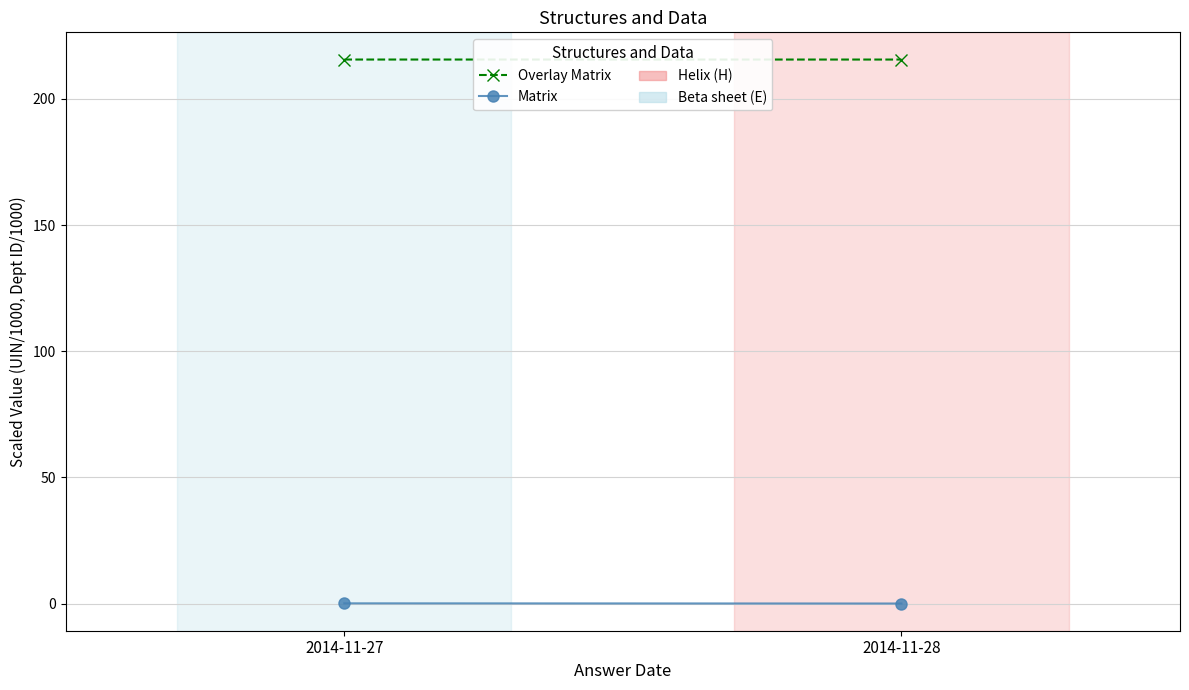

Is it true that Overlay Matrix equals 336.1 at 2014-11-27?

False